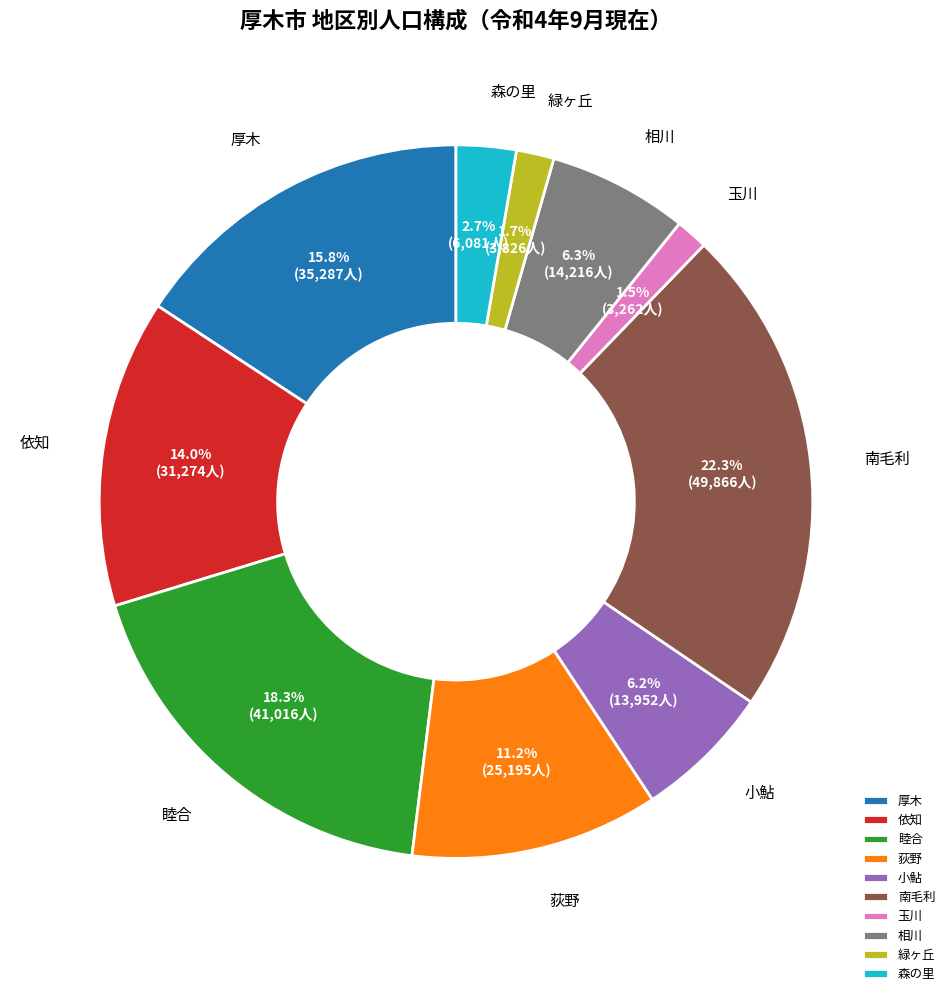

Is it true that 相川 is 6% of the pie?

True